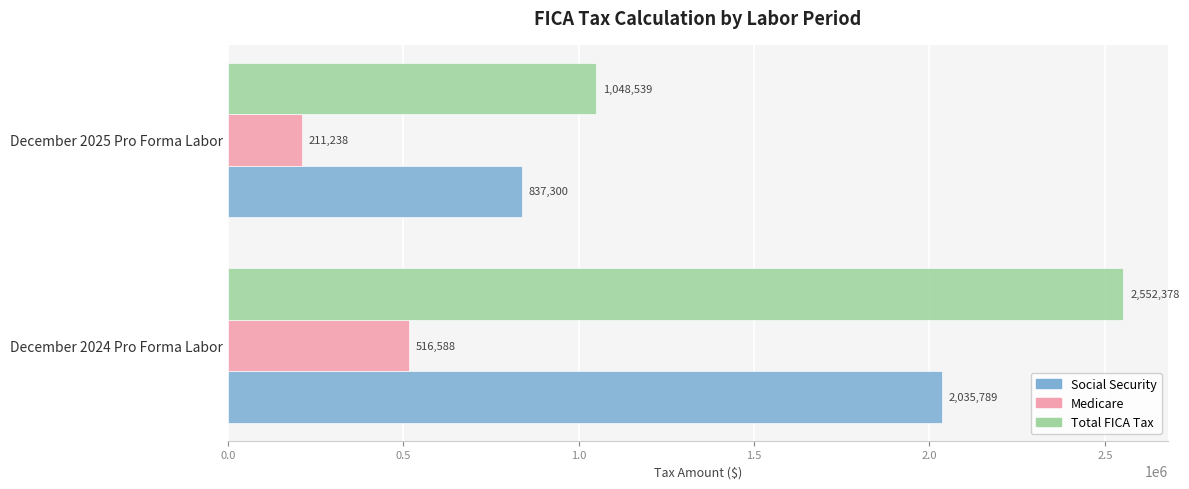

Which series changed the most between December 2024 Pro Forma Labor and December 2025 Pro Forma Labor?

Total FICA Tax